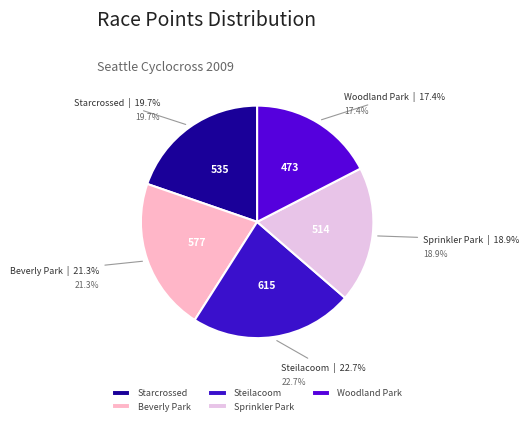

Does Seattle Cyclocross - Beverly Park account for over 50% of the chart?

No